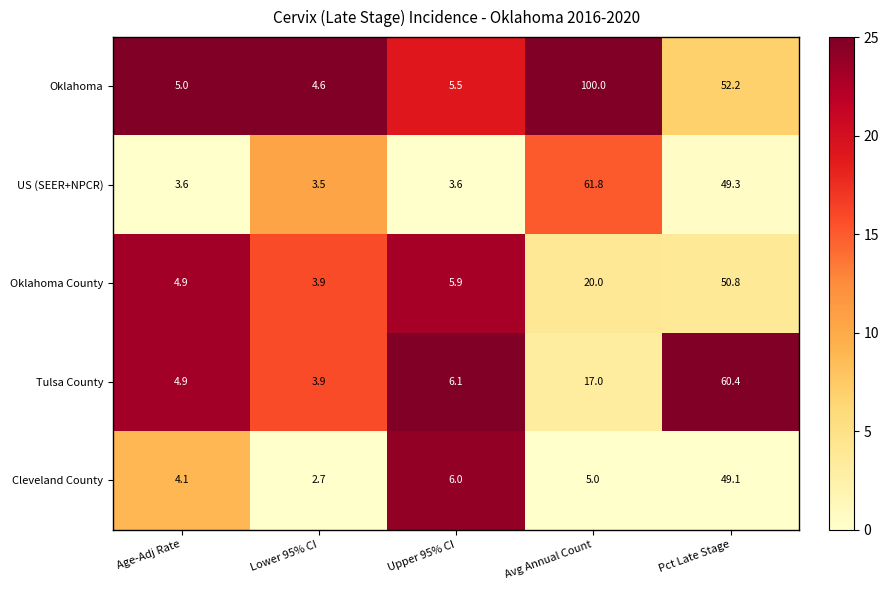

At which label is Tulsa County closest to 32?

Avg Annual Count